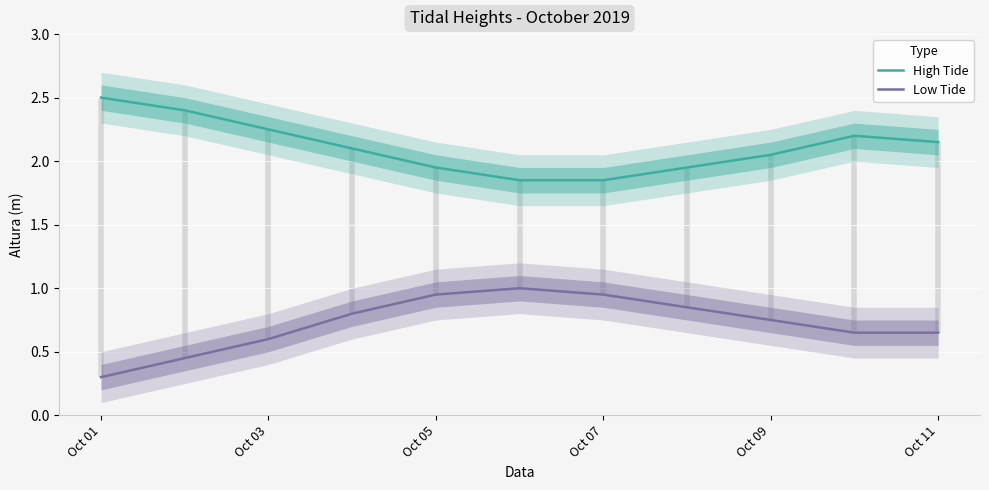

The Low Tide series shows 0.3 at Oct 01. True or false?

True